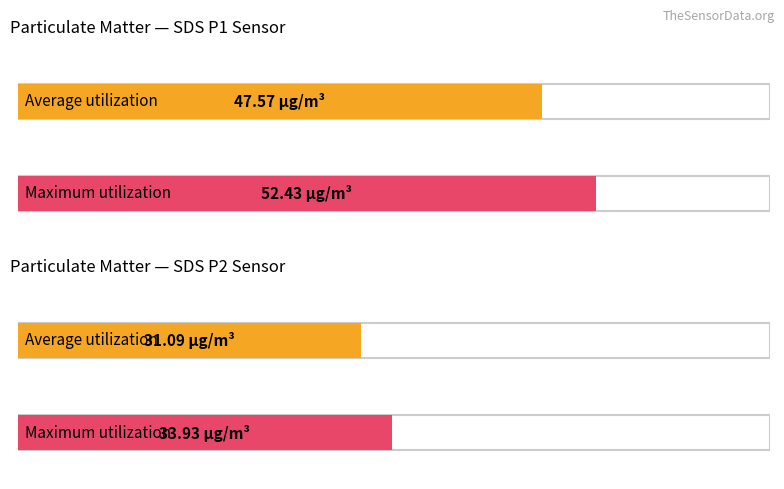

Is the value of SDS_P2 at -56 greater than the value of SDS_P1 at -54?

No